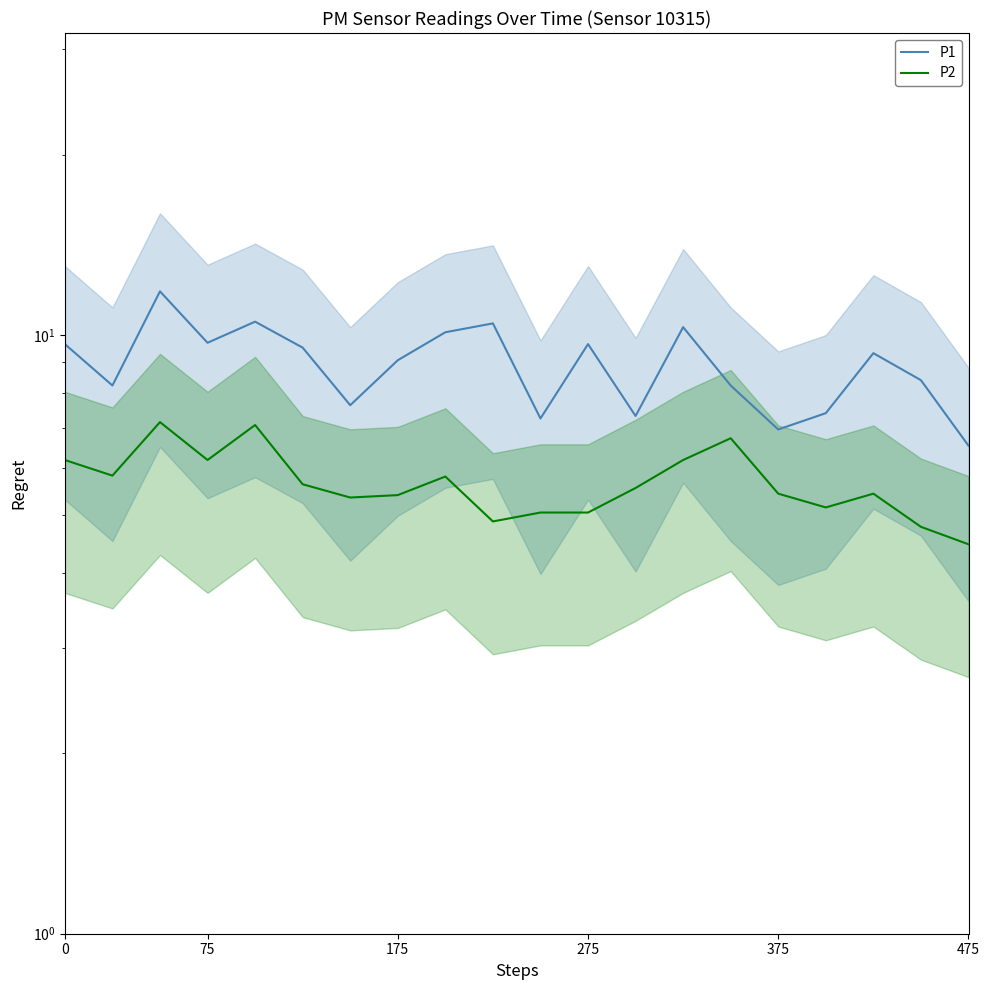

List the series in order of their overall mean, lowest first.

P2, P1